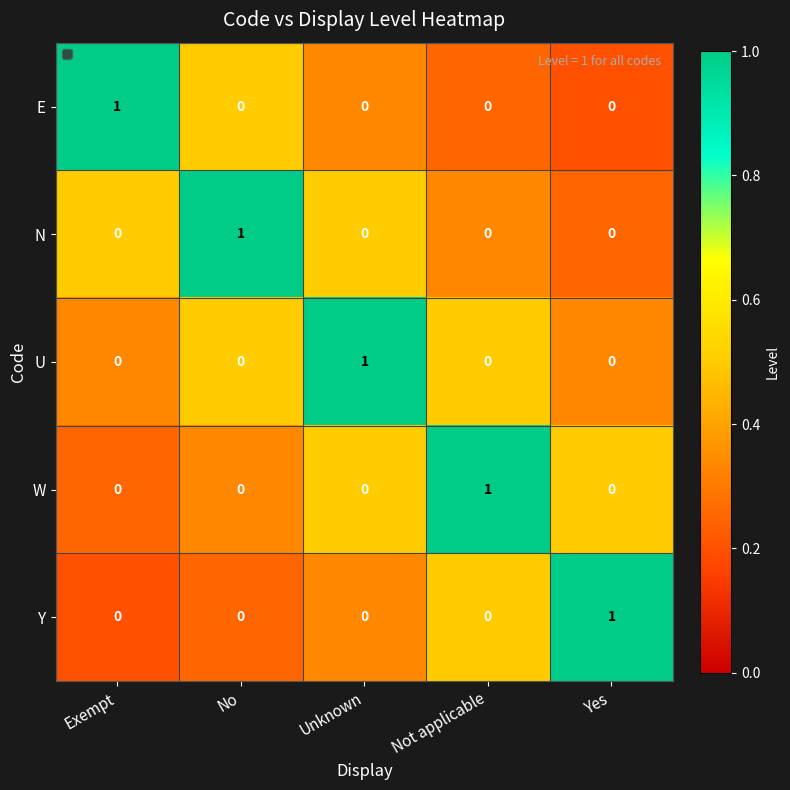

At which label does N reach its peak?

No